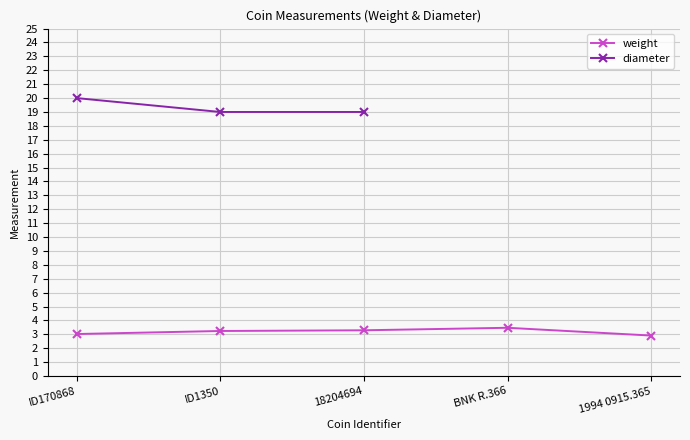

Which category has the highest value across all series?

ID170868